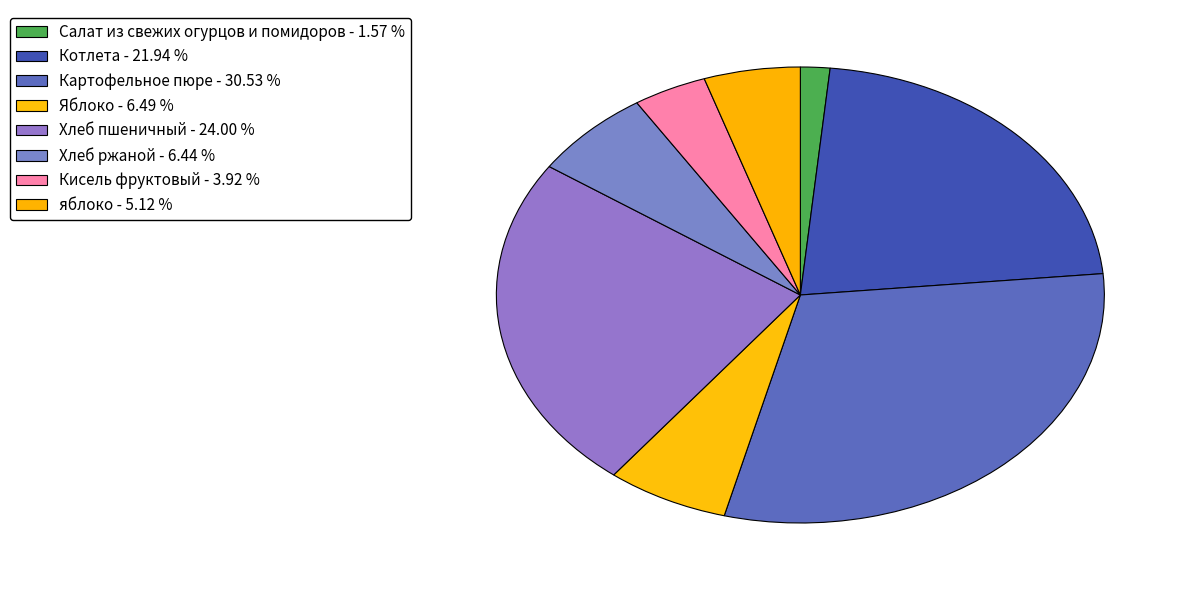

Is there any slice that represents more than half of the pie?

No